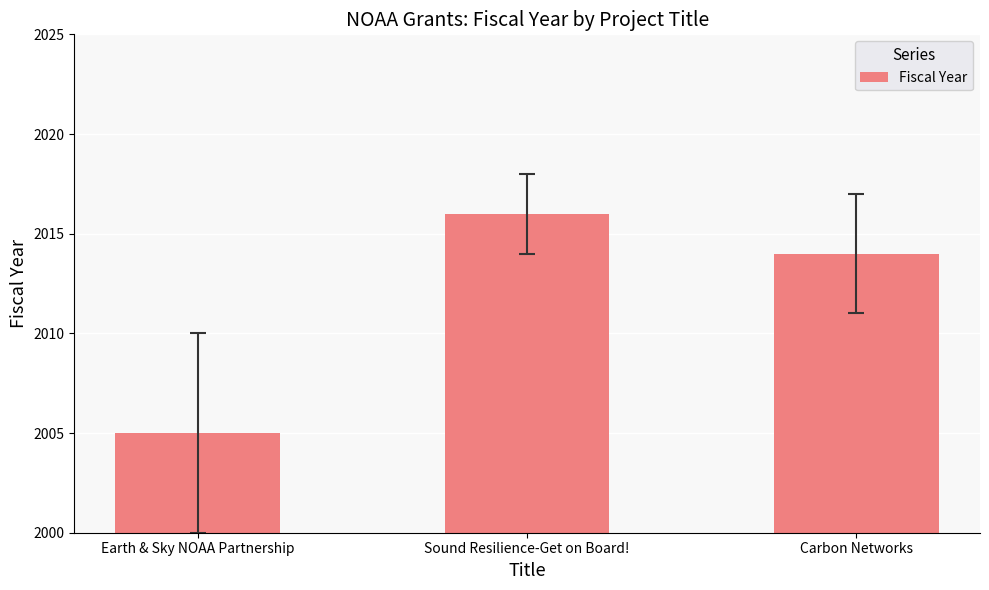

Where does the data first go above 2014?

Sound Resilience-Get on Board!